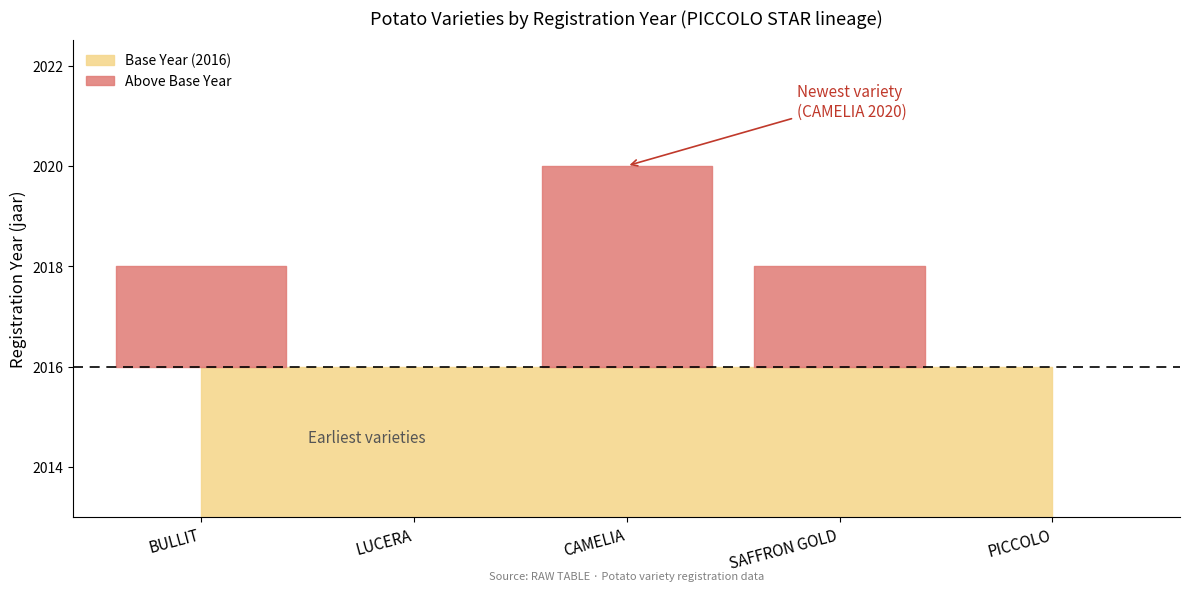

How many points are lower than both their immediate neighbors (excluding endpoints)?

1